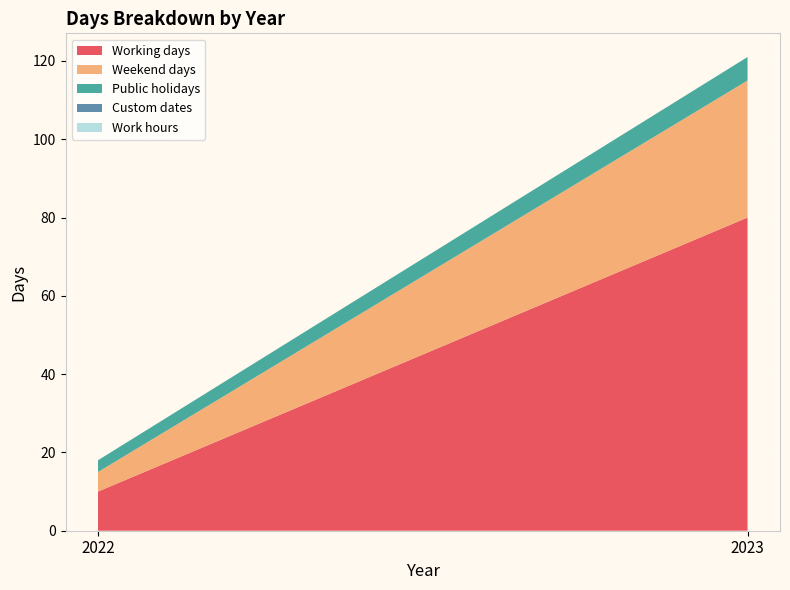

Reading left to right, what are all the values shown in this chart?

Working days: 2022=10	2023=80
Weekend days: 2022=5	2023=35
Public holidays: 2022=3	2023=6
Custom dates: 2022=0	2023=0
Work hours: 2022=0	2023=0